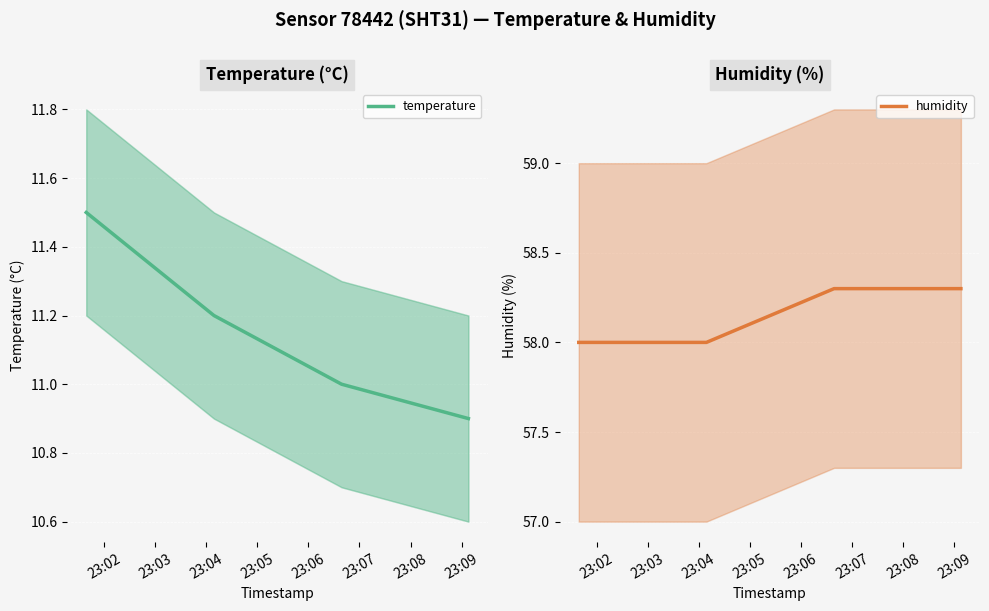

Reading right to left, what are all the values shown in this chart?

temperature: 10.9	11.0	11.2	11.5
humidity: 58.3	58.3	58.0	58.0